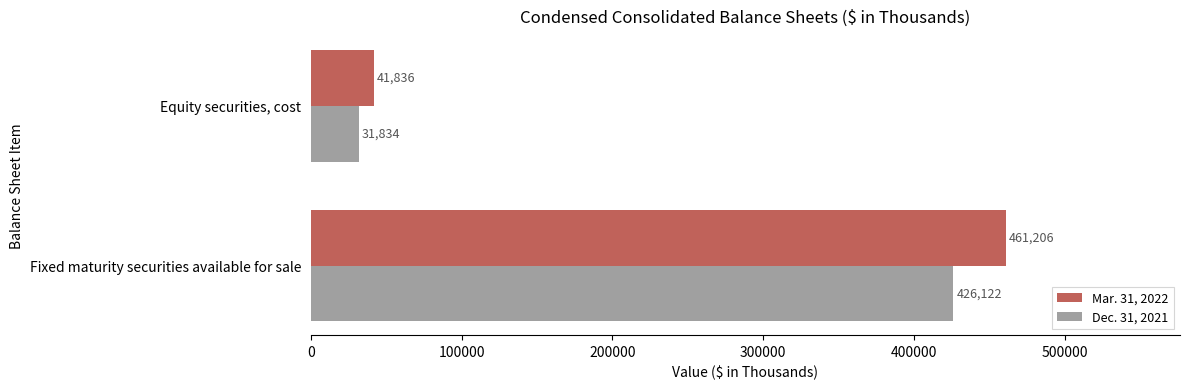

List the series in order of their overall mean, lowest first.

Dec. 31, 2021, Mar. 31, 2022